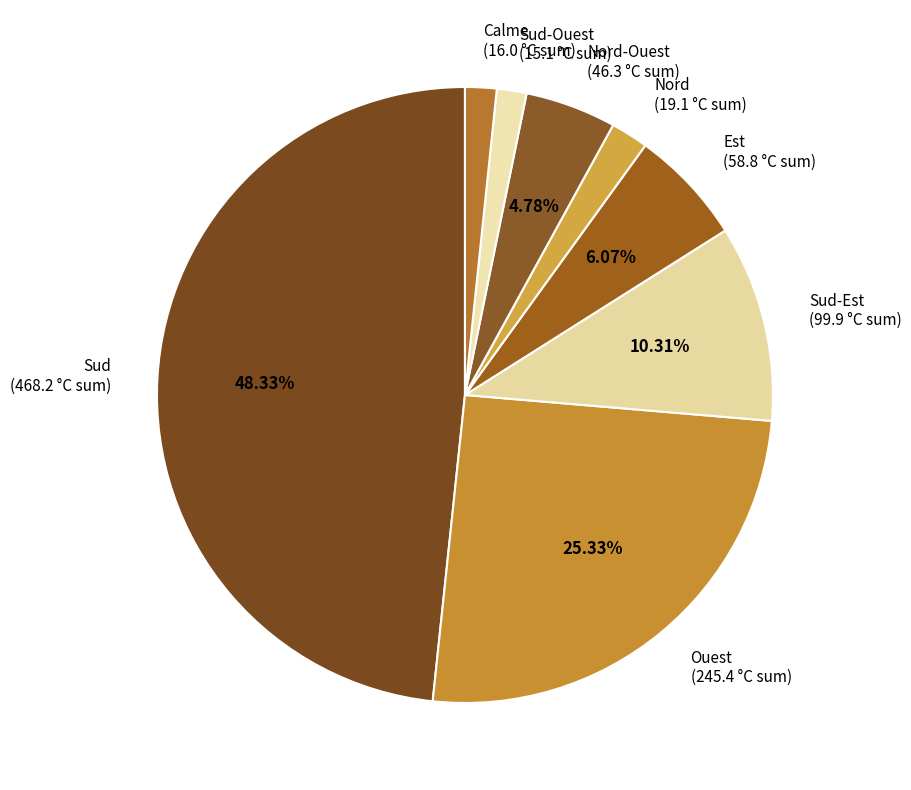

What is the ratio of the value at Sud (468.2 °C sum) to the value at Sud-Est (99.9 °C sum)?

4.7